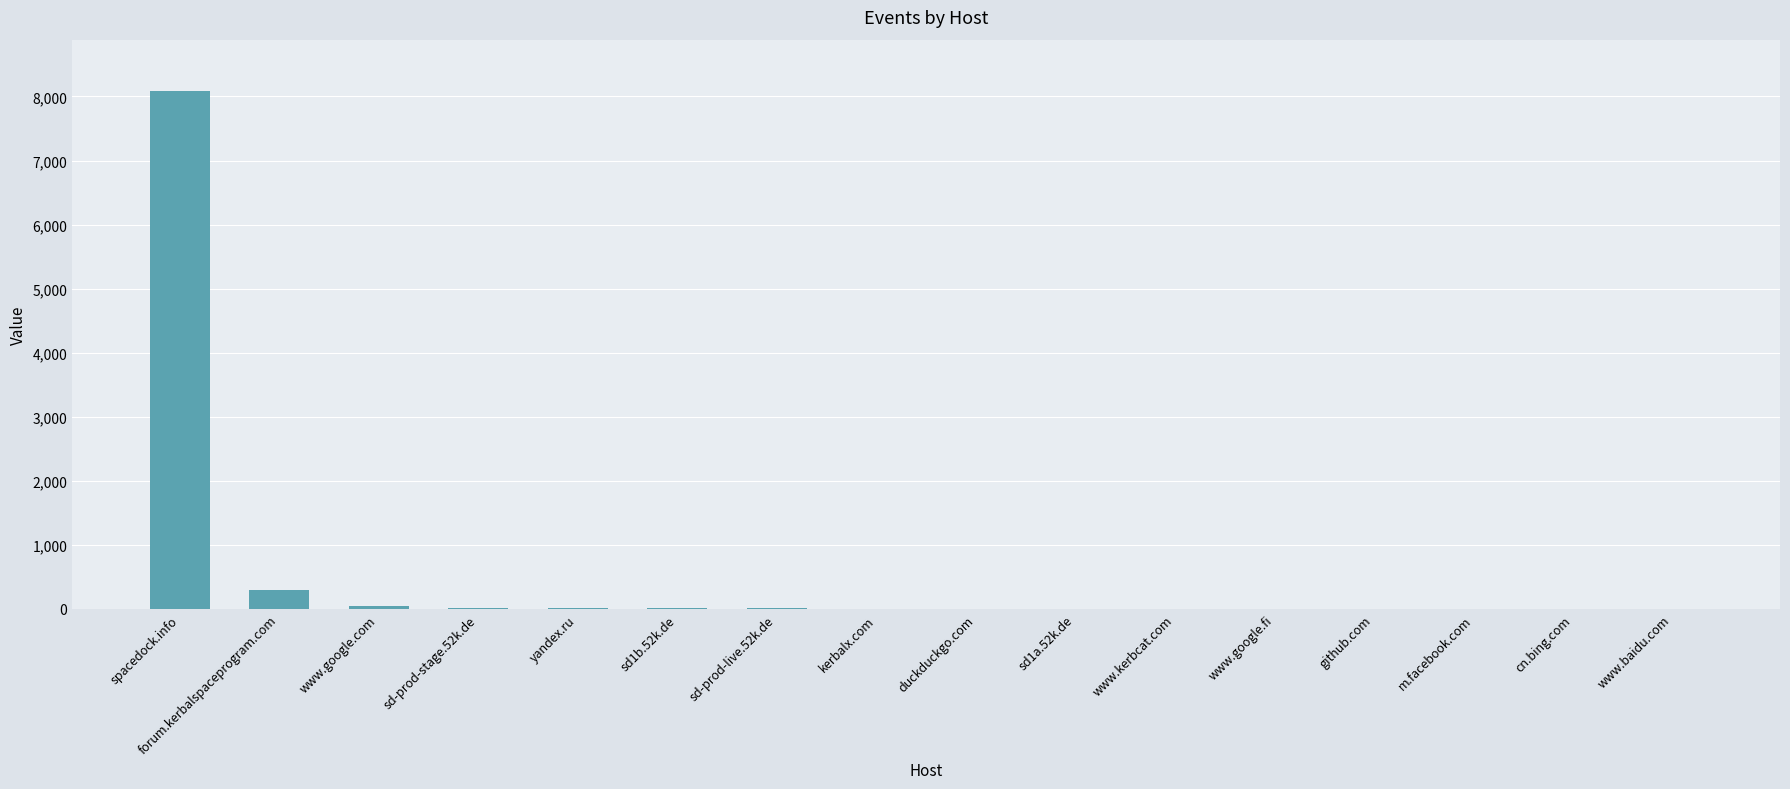

Between sd1b.52k.de and forum.kerbalspaceprogram.com, which is larger?

forum.kerbalspaceprogram.com